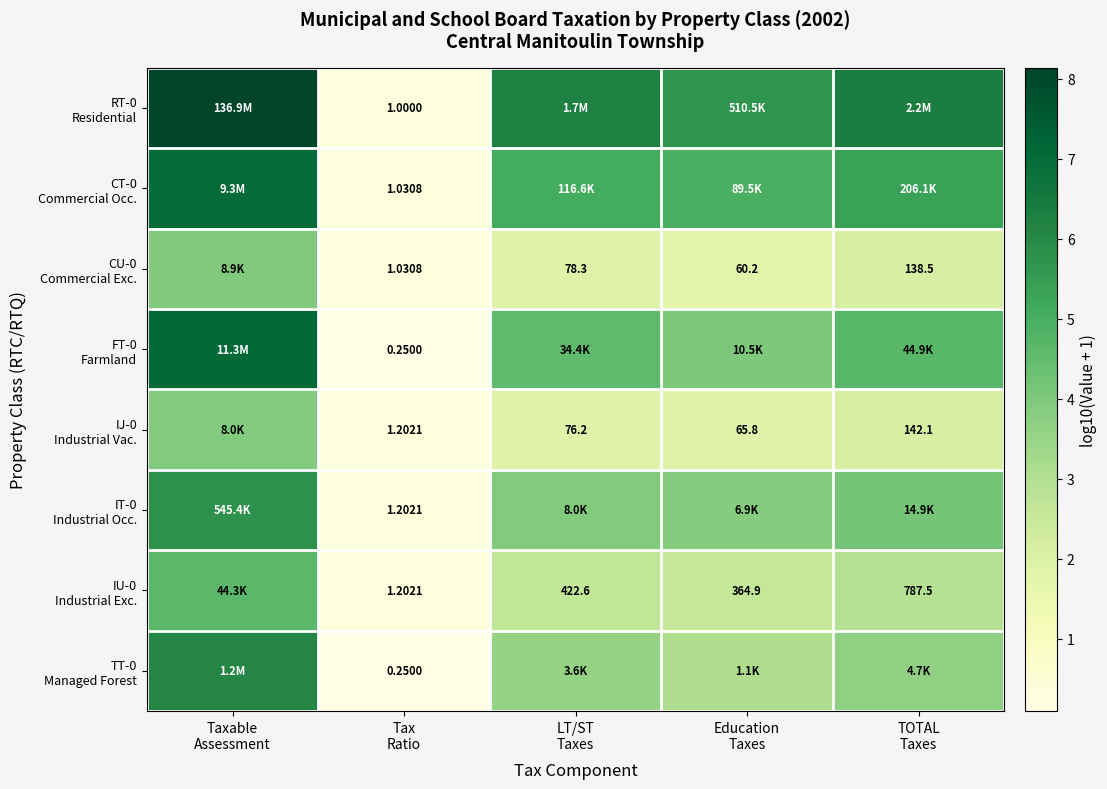

What is the difference between the IU-0 Industrial Exc. values at TOTAL Taxes and Education Taxes?

0.3